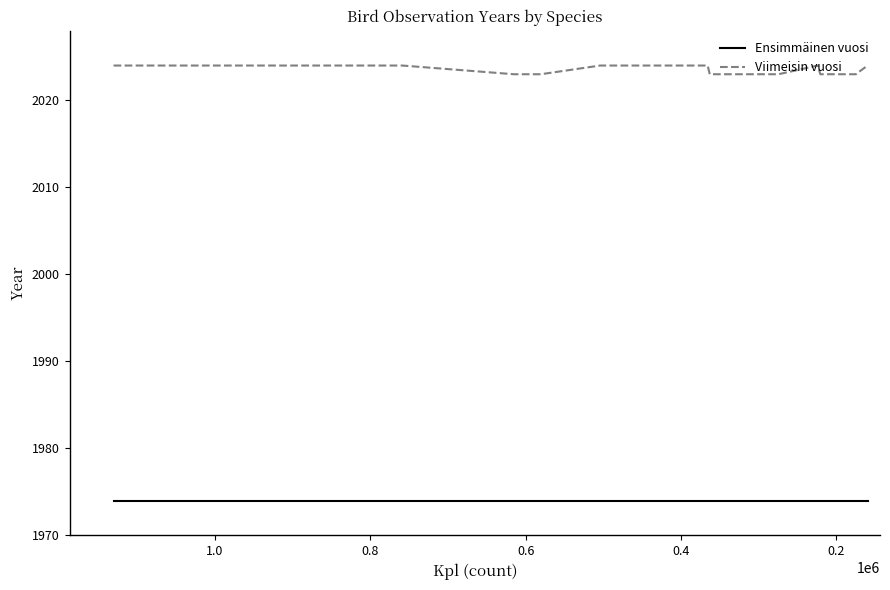

What is the value of the Viimeisin vuosi point at the 10th from the left?

2023